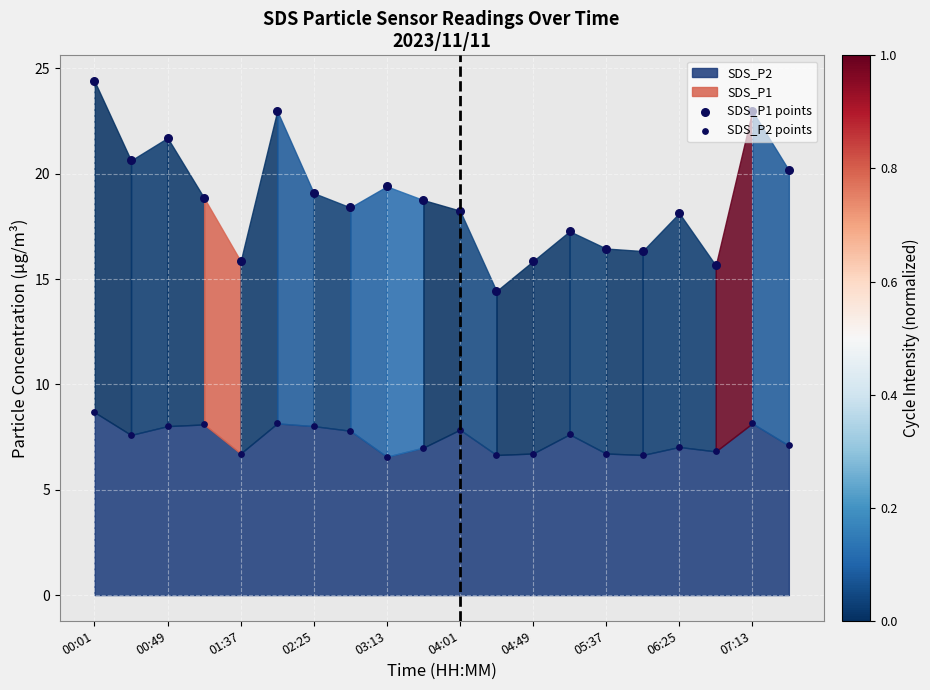

What is the total value across all series at 07:13?

31.1